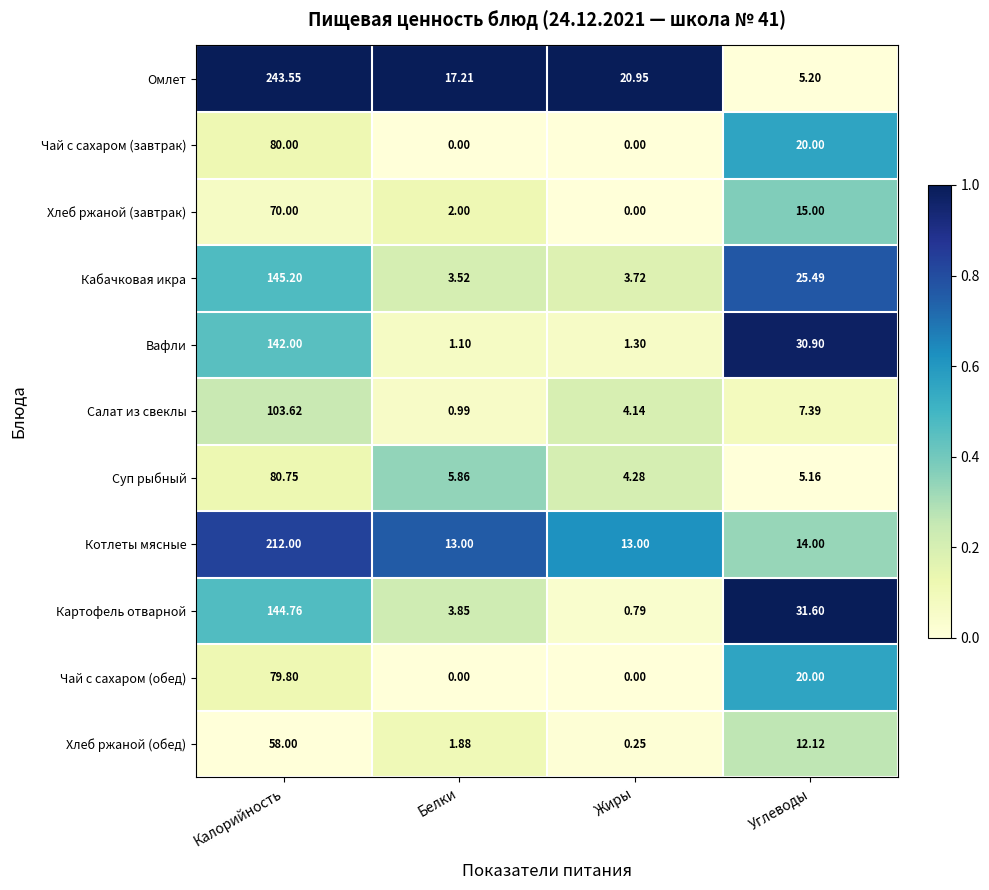

Which label corresponds to the largest value in the chart?

Калорийность